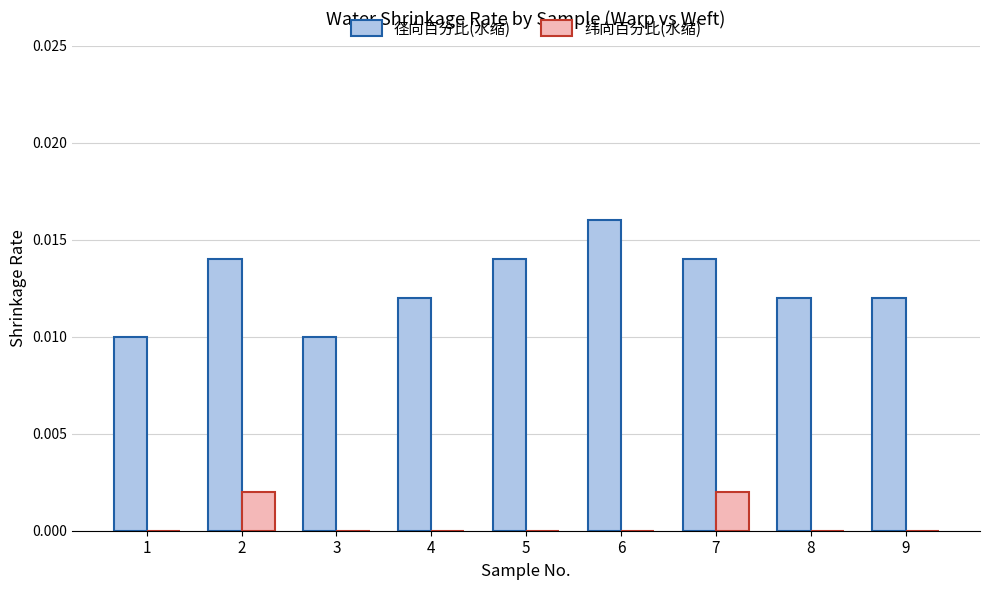

The value of 径向百分比(水缩) at 1 is 0.0. True or false?

True